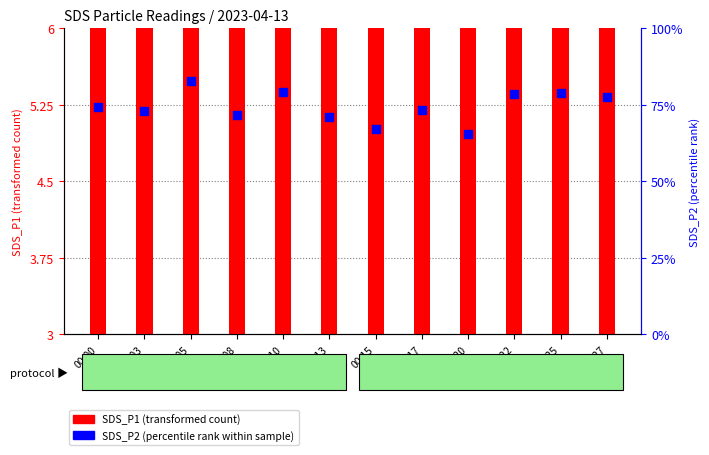

What are all the series names shown in the legend?

SDS_P1 (transformed count), SDS_P2 (percentile rank within sample)